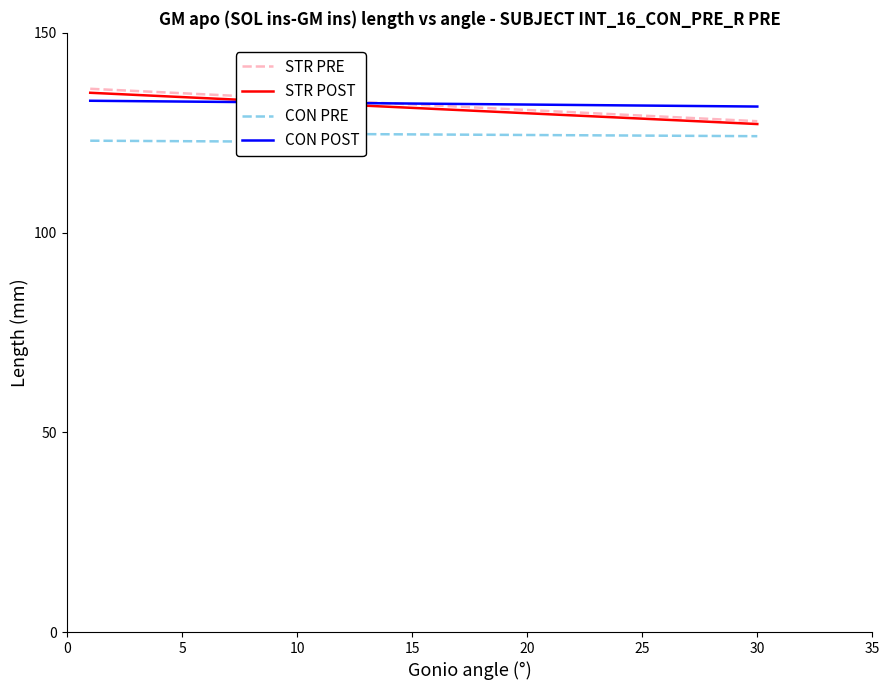

Is it true that STR POST equals 74.6 at 20?

False